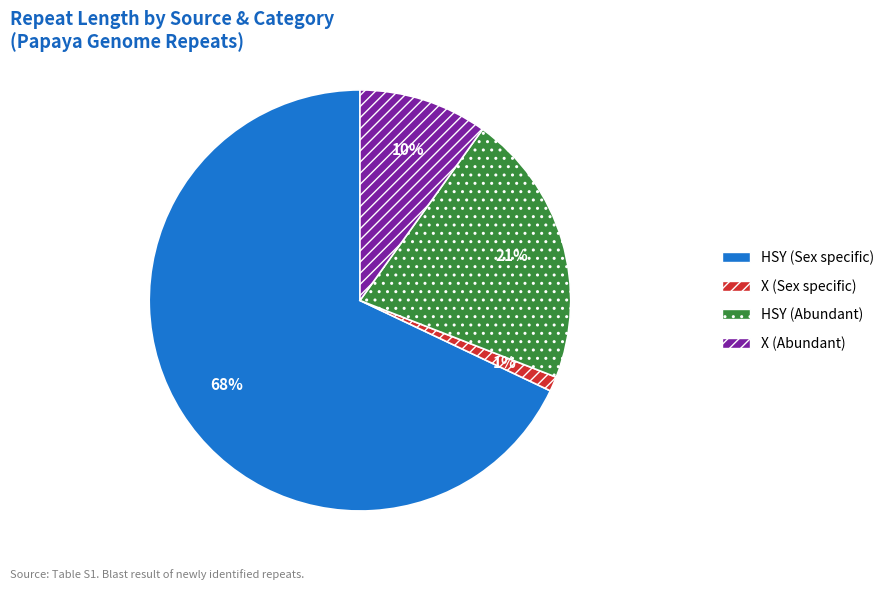

Which slice is the largest?

HSY (Sex specific)